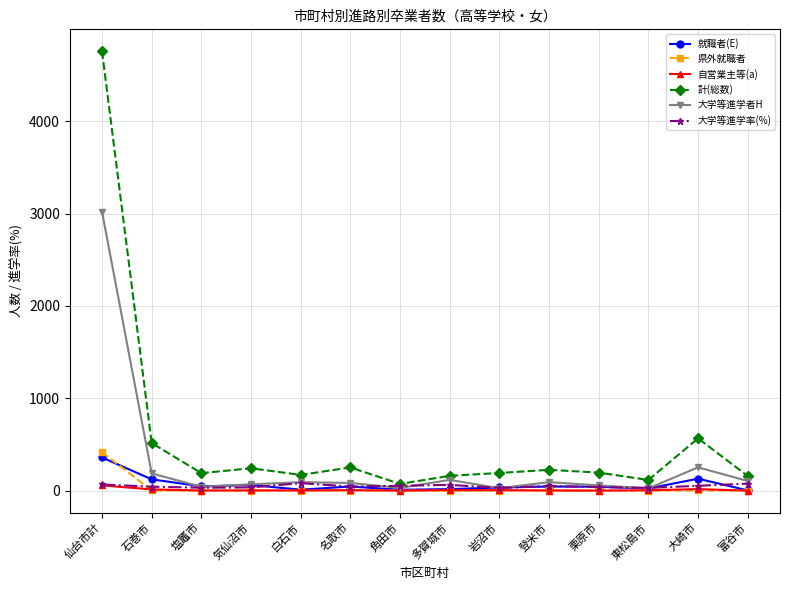

What are all the series names shown in the legend?

就職者(E), 県外就職者, 自営業主等(a), 計(総数), 大学等進学者H, 大学等進学率(%)